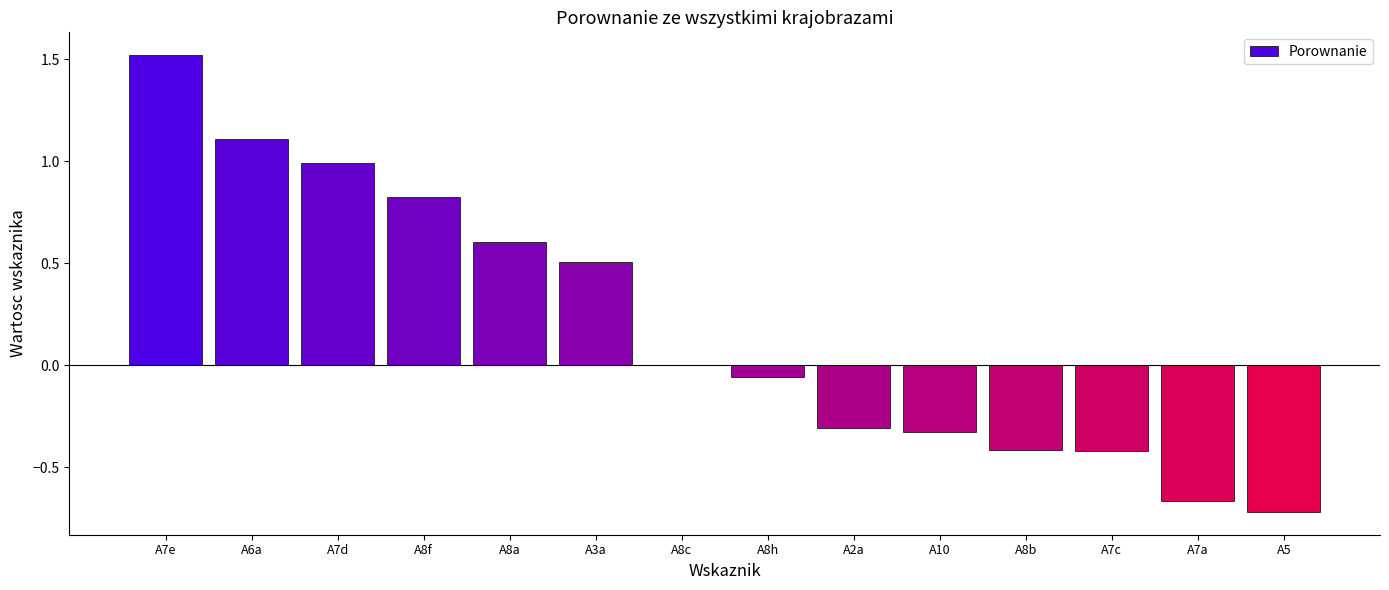

Between A6a and A7d, which is larger?

A6a